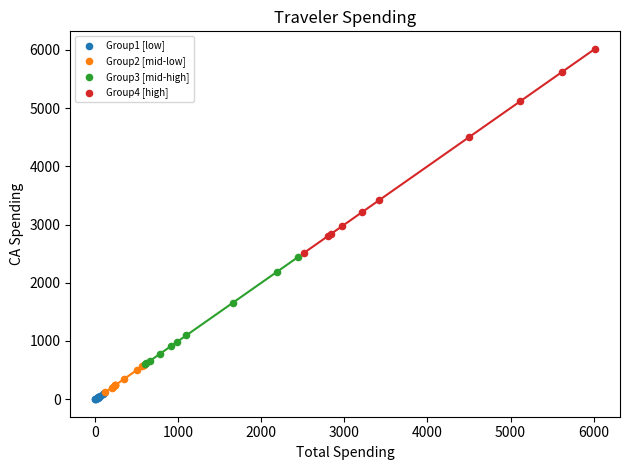

Which series contains the highest Y value?

Group4 [high]